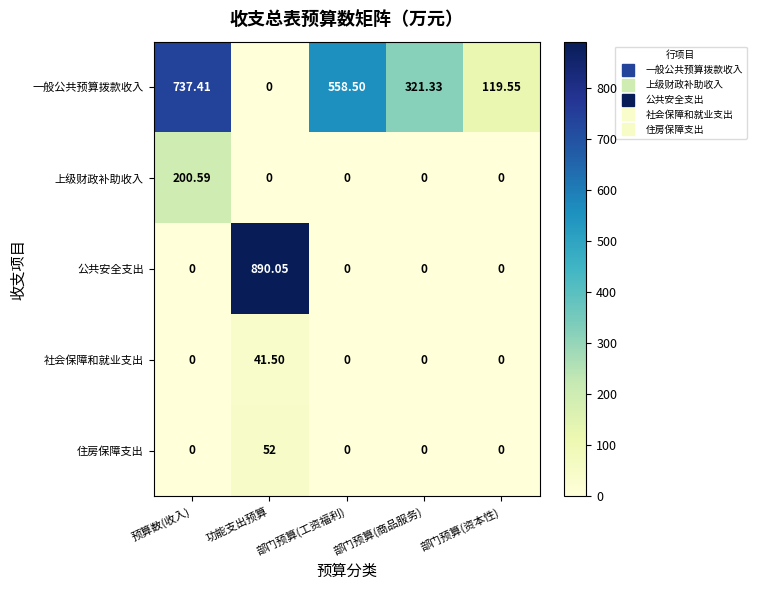

Rank the series by their maximum value, from lowest to highest.

社会保障和就业支出, 住房保障支出, 上级财政补助收入, 一般公共预算拨款收入, 公共安全支出